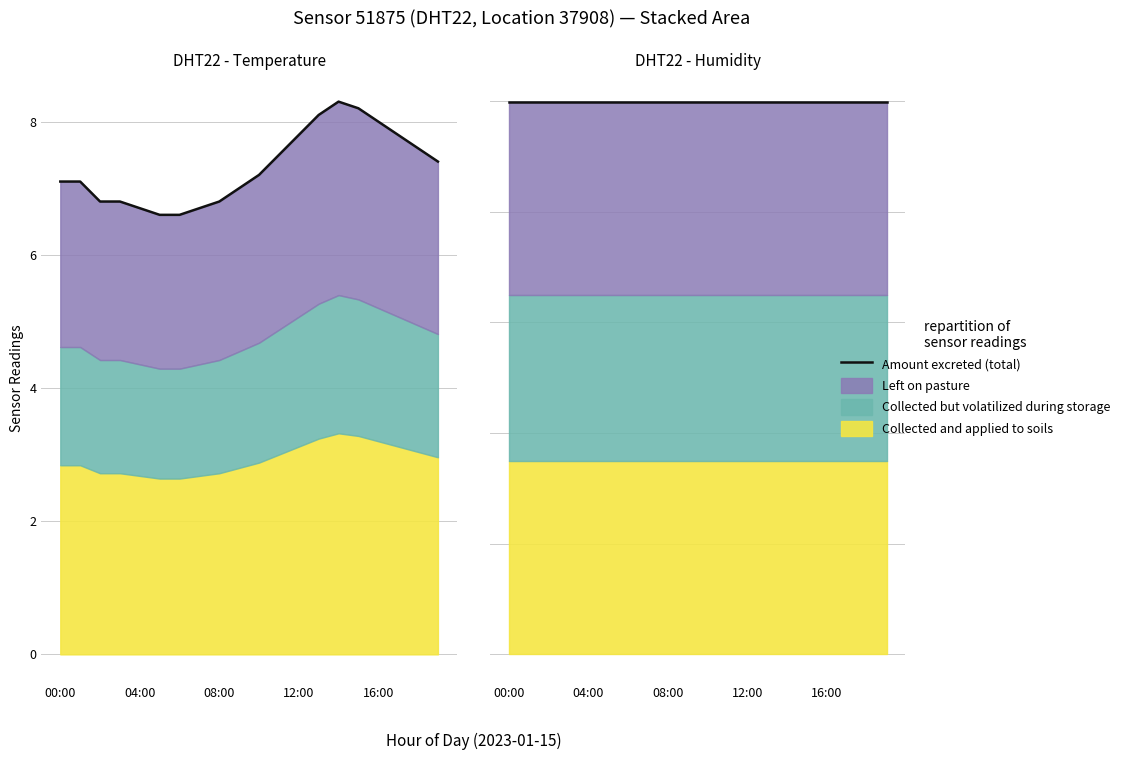

Rank the categories by value from lowest to highest.

05:00, 06:00, 04:00, 07:00, 02:00, 03:00, 08:00, 09:00, 00:00, 01:00, 10:00, 19:00, 11:00, 18:00, 12:00, 17:00, 16:00, 13:00, 15:00, 14:00